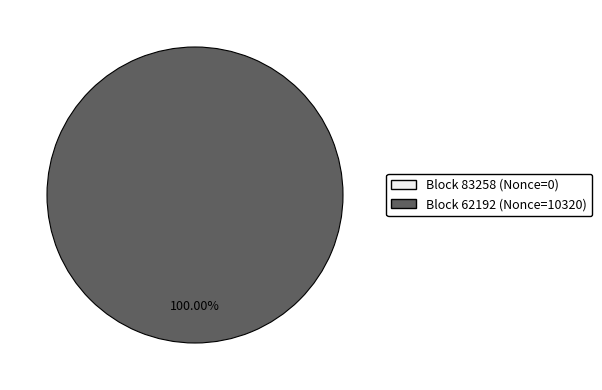

Rank the categories by value from highest to lowest.

62192, 83258